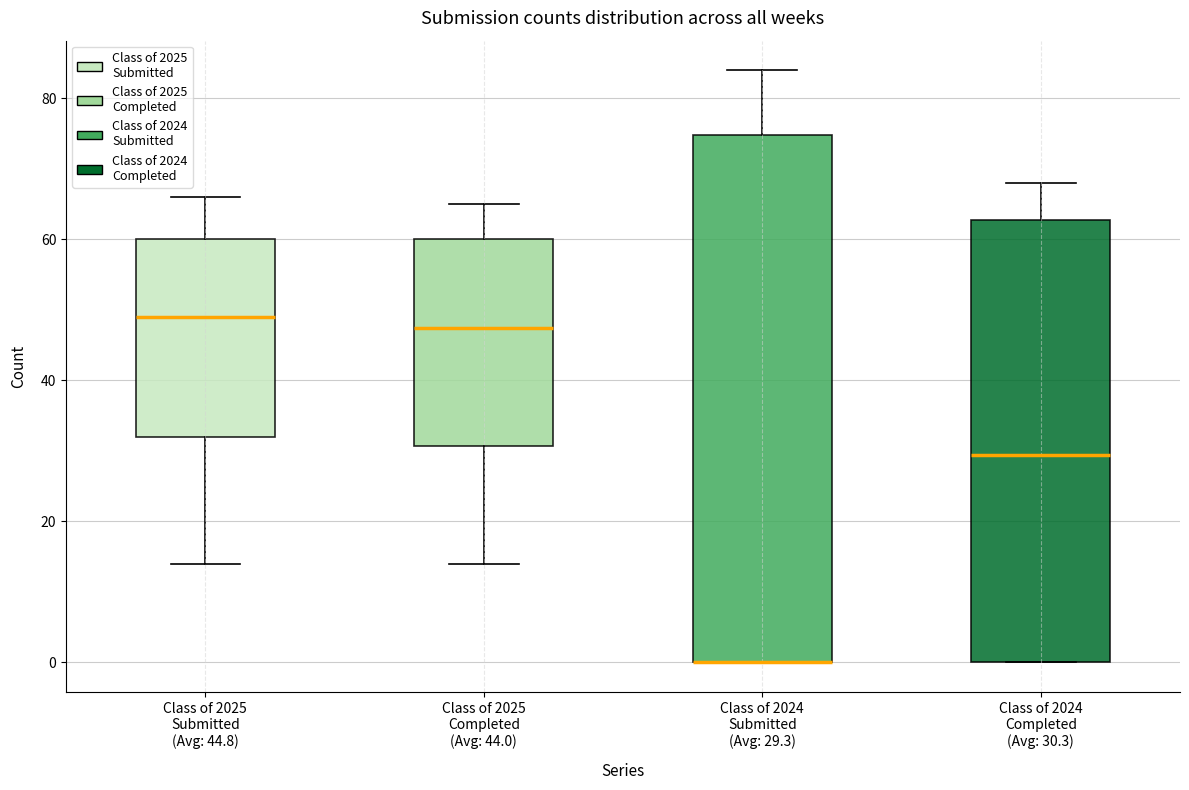

Which box is the tallest, from its lower edge to its upper edge?

Class of 2024 Submitted (Avg: 29.3)